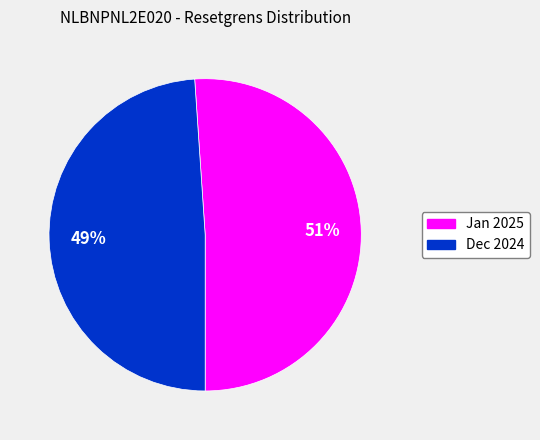

To the nearest percent, what is the difference between the largest and smallest slice percentages?

2%